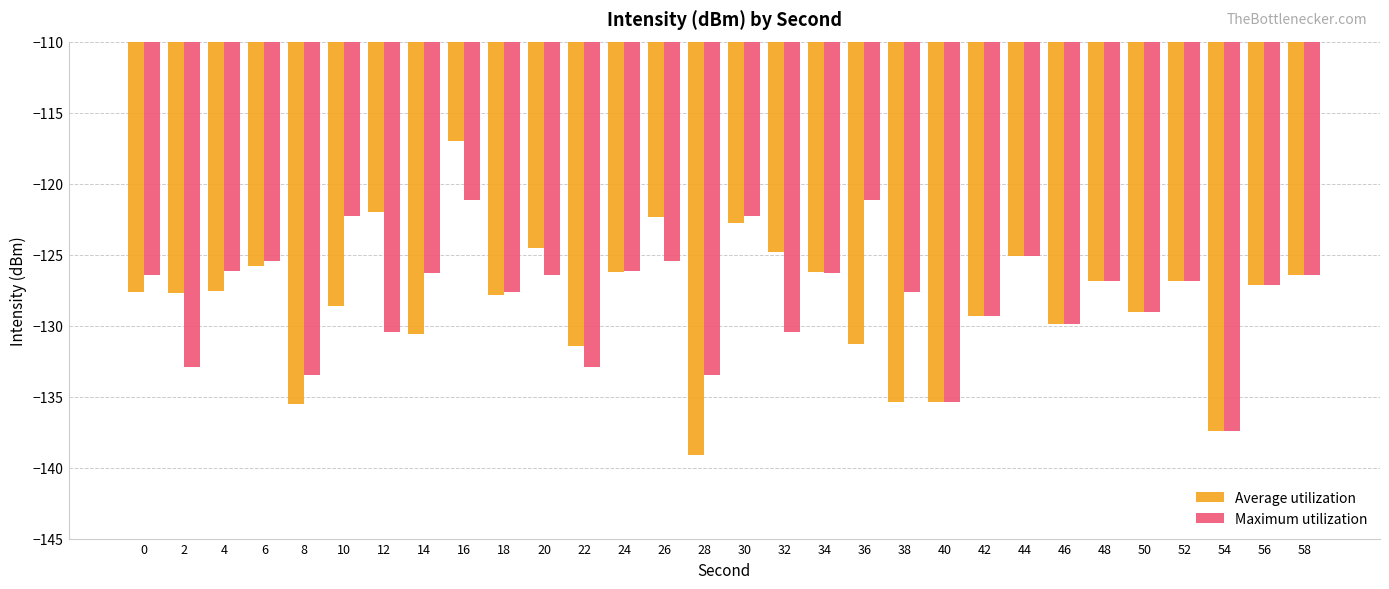

What is the value of the Maximum utilization bar at the 26th from the left?

-129.1